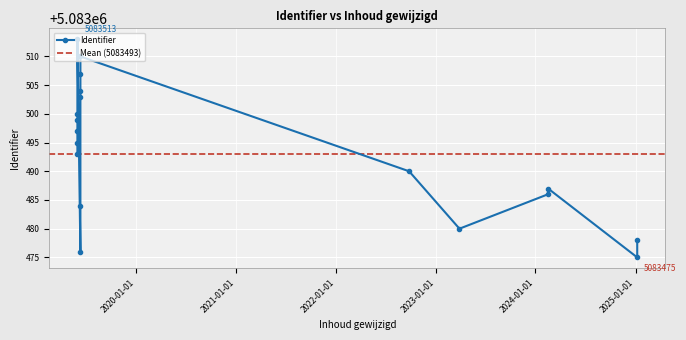

Does the chart display data point markers on the line(s)?

Yes